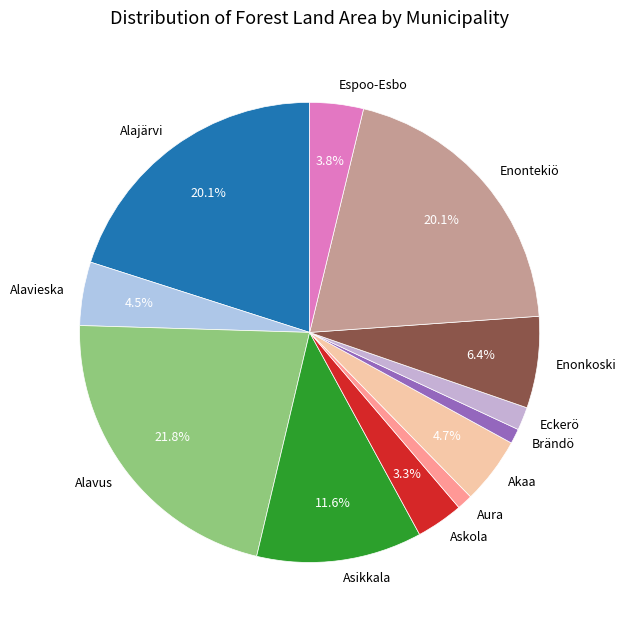

Which has a higher value, Askola or Akaa?

Akaa